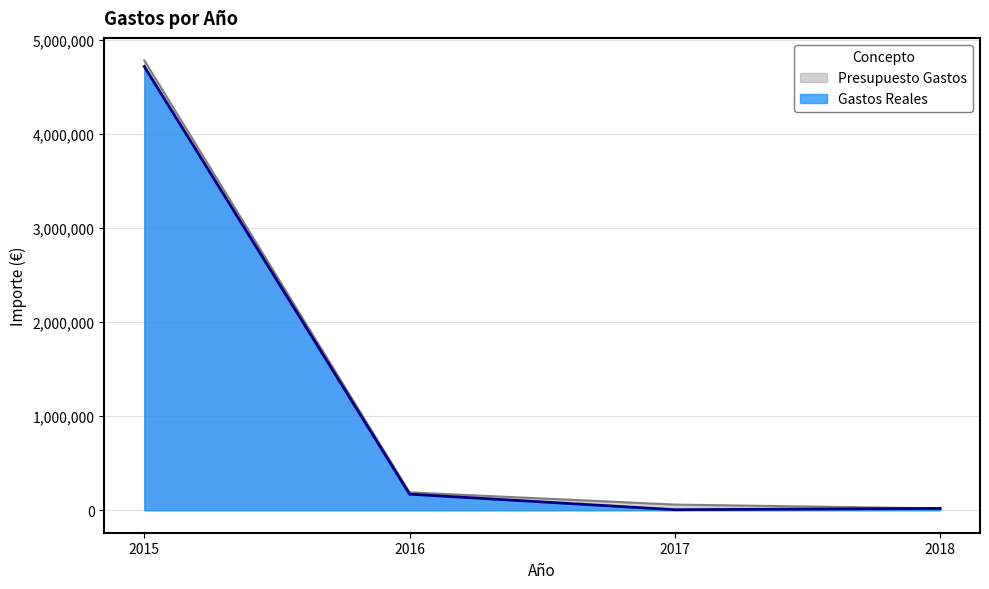

Between 2017 and 2015, which is larger?

2015